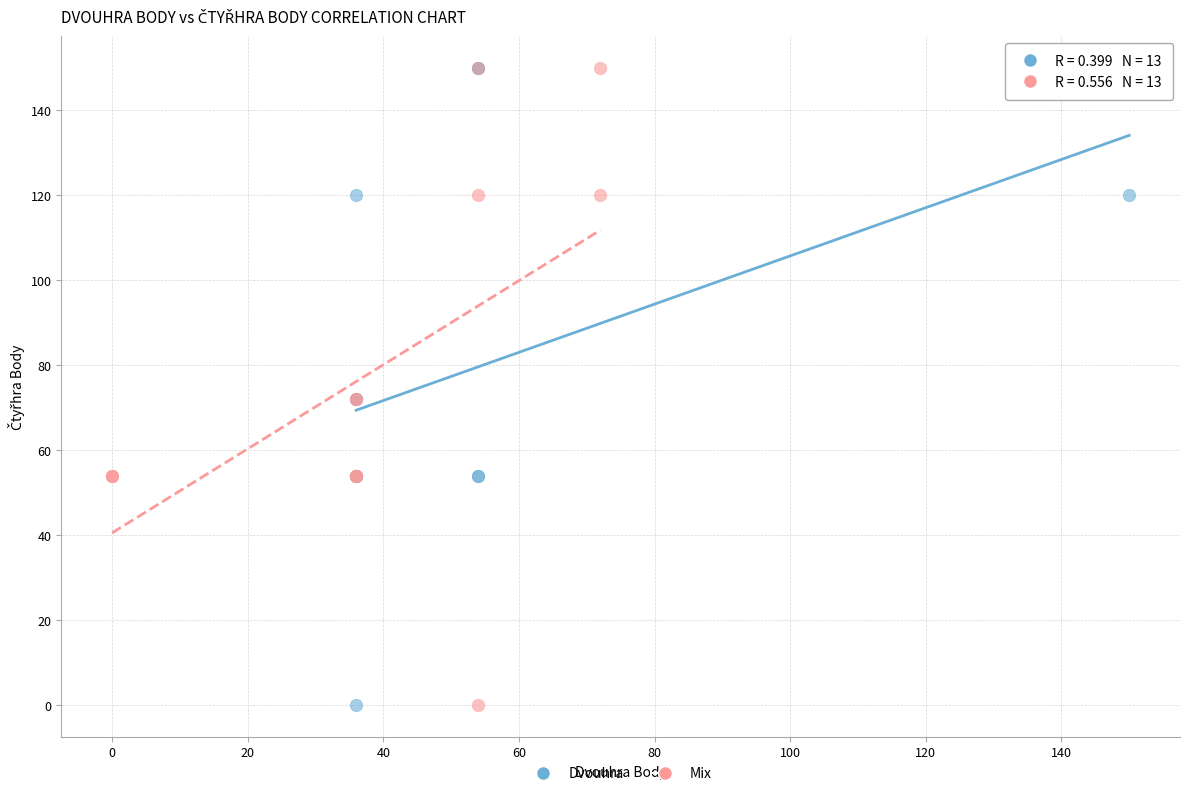

What are all the series names shown in the legend?

Dvouhra, Mix